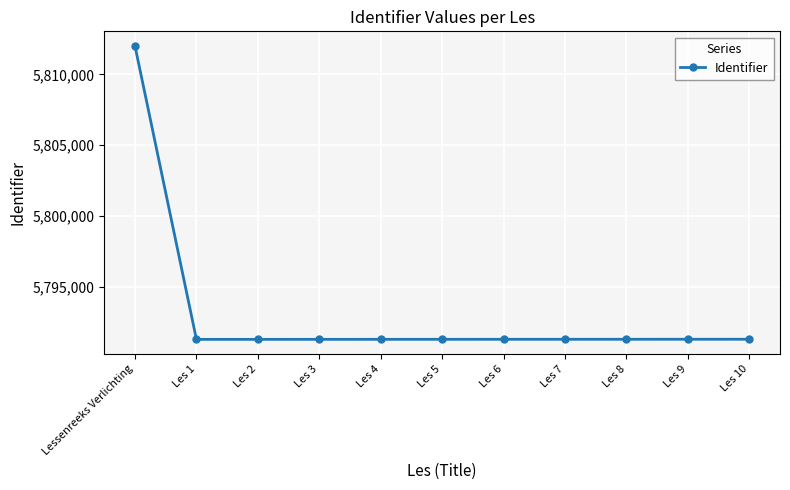

What is the change in value from Les 4 to Les 6?

+2